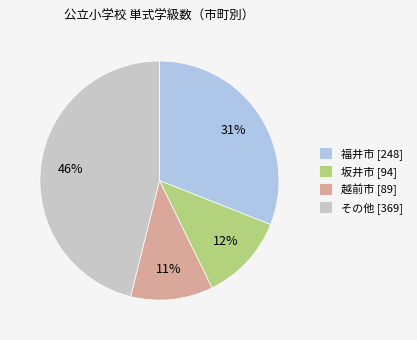

The 坂井市 [94] slice represents 12% of the pie. True or false?

True